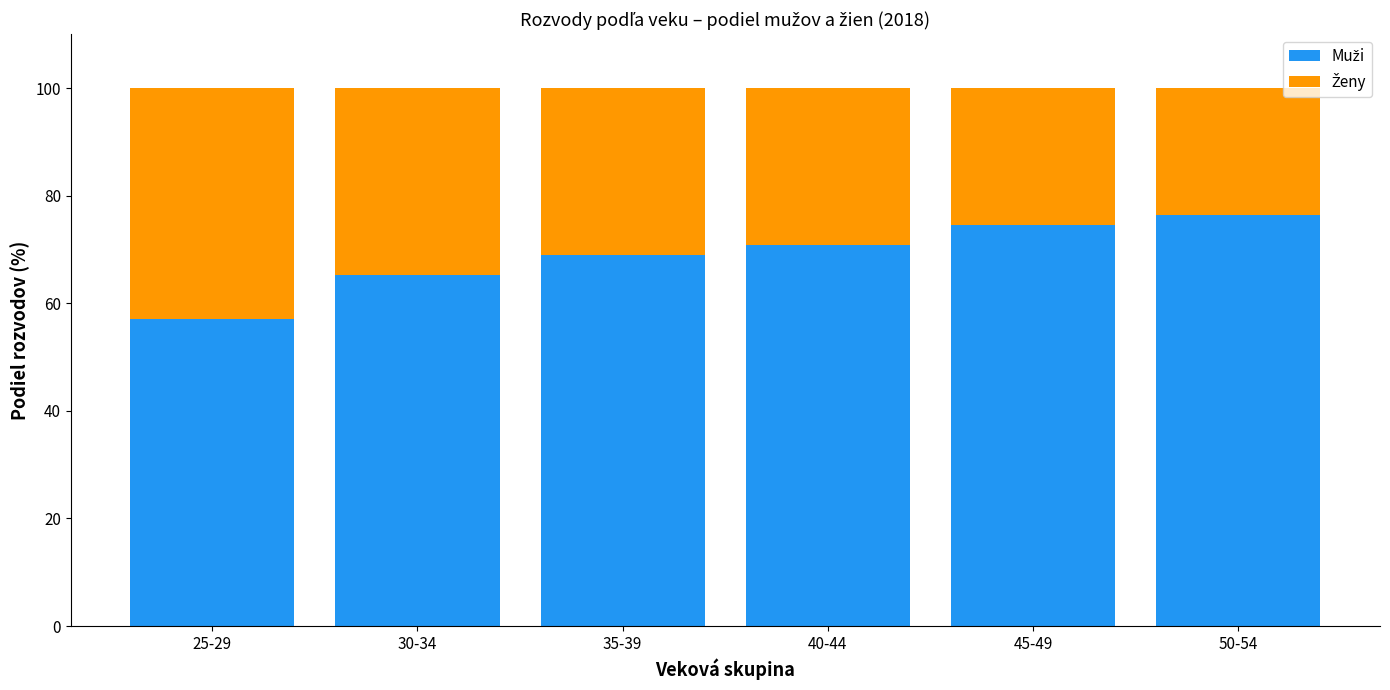

What is the total value across all series at 45-49?

100.0